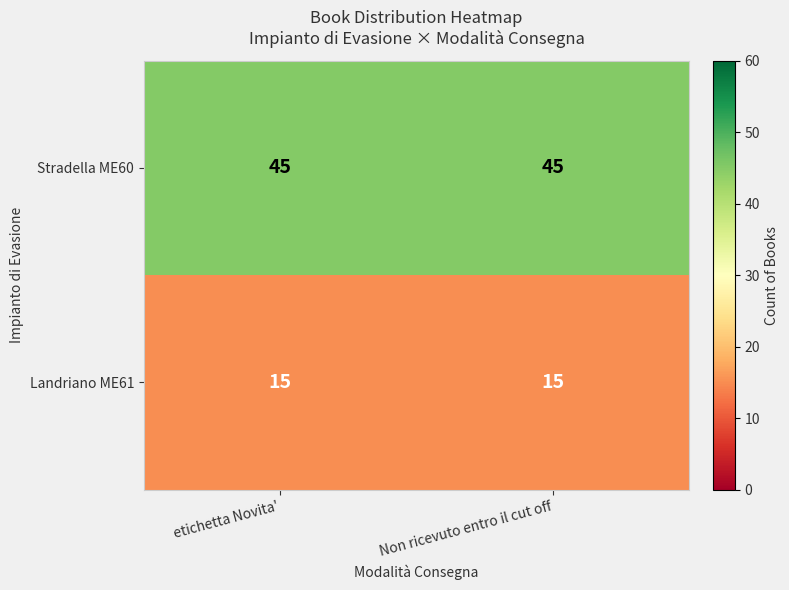

What is the approximate value of Landriano ME61 at etichetta Novita'?

15